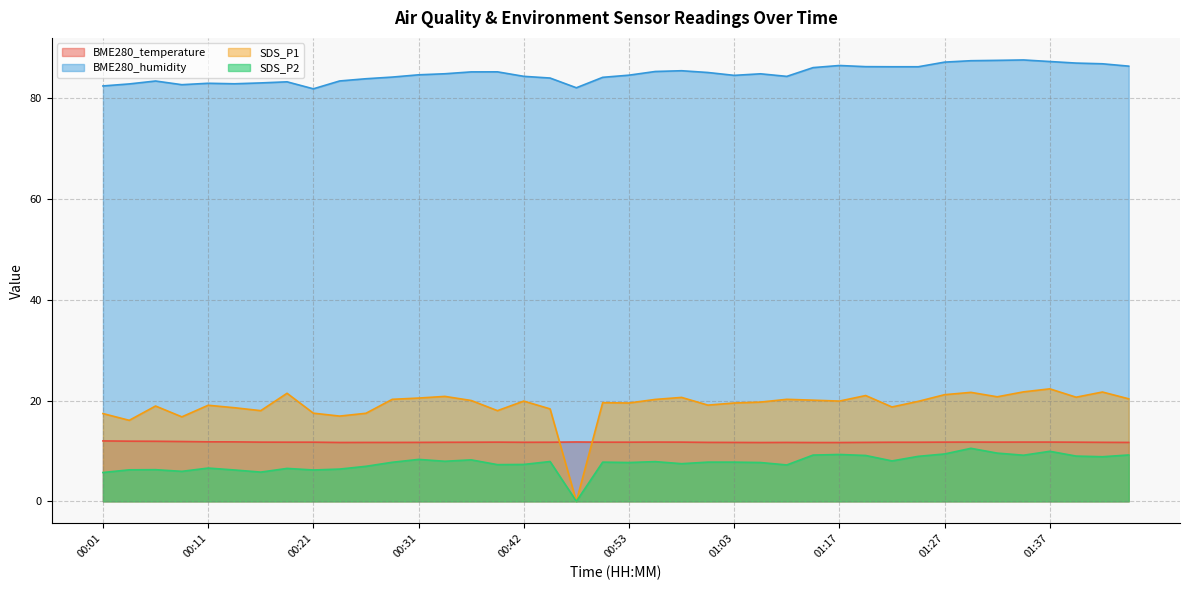

How many series are shown in this chart?

4